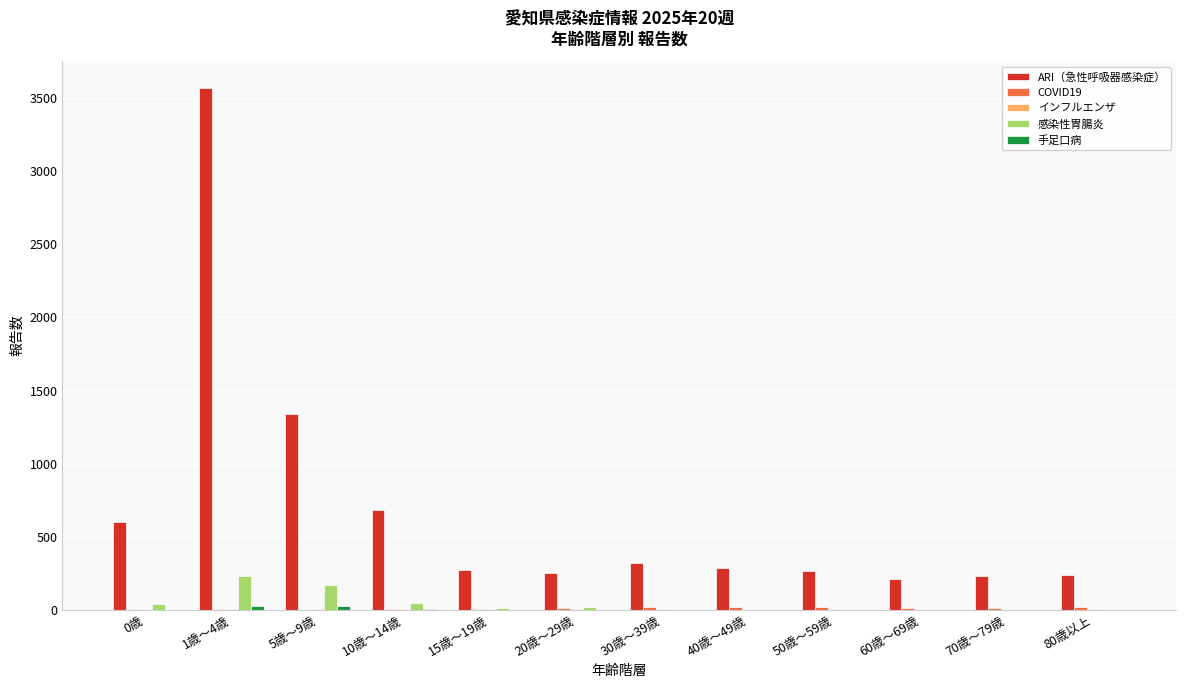

Between 10歳～14歳 and 15歳～19歳, which series saw the biggest shift?

ARI（急性呼吸器感染症）